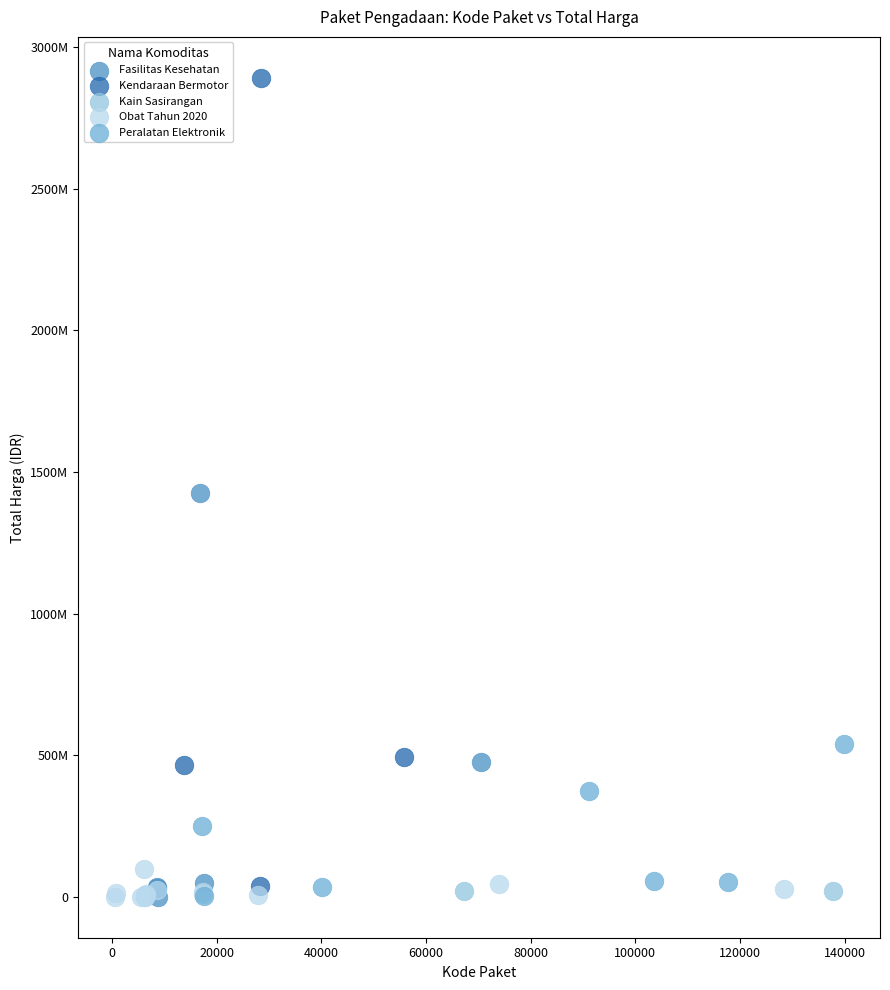

What are all the series names shown in the legend?

Fasilitas Kesehatan, Kendaraan Bermotor, Kain Sasirangan, Obat Tahun 2020, Peralatan Elektronik